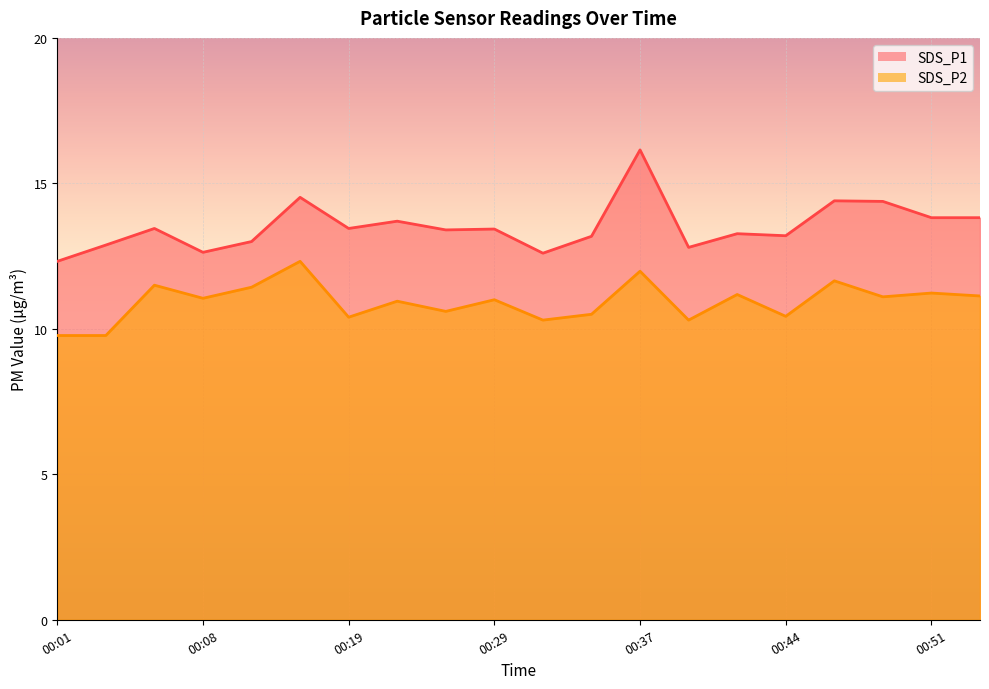

What is the average value of the SDS_P1 series?

13.5